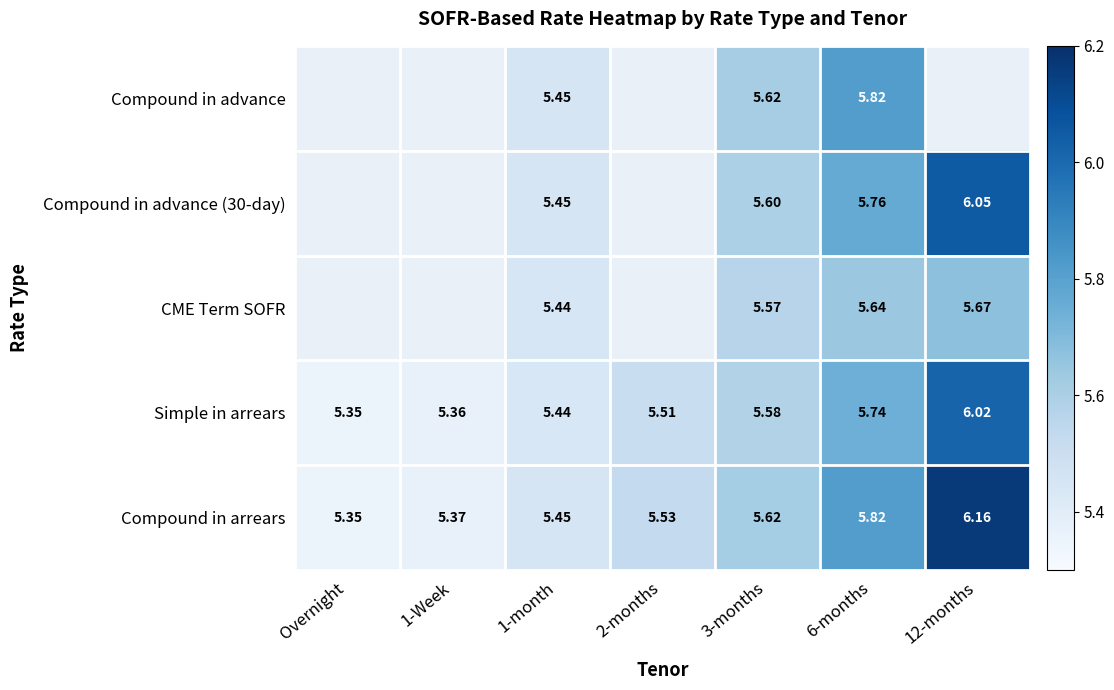

What is the greatest value displayed?

6.2